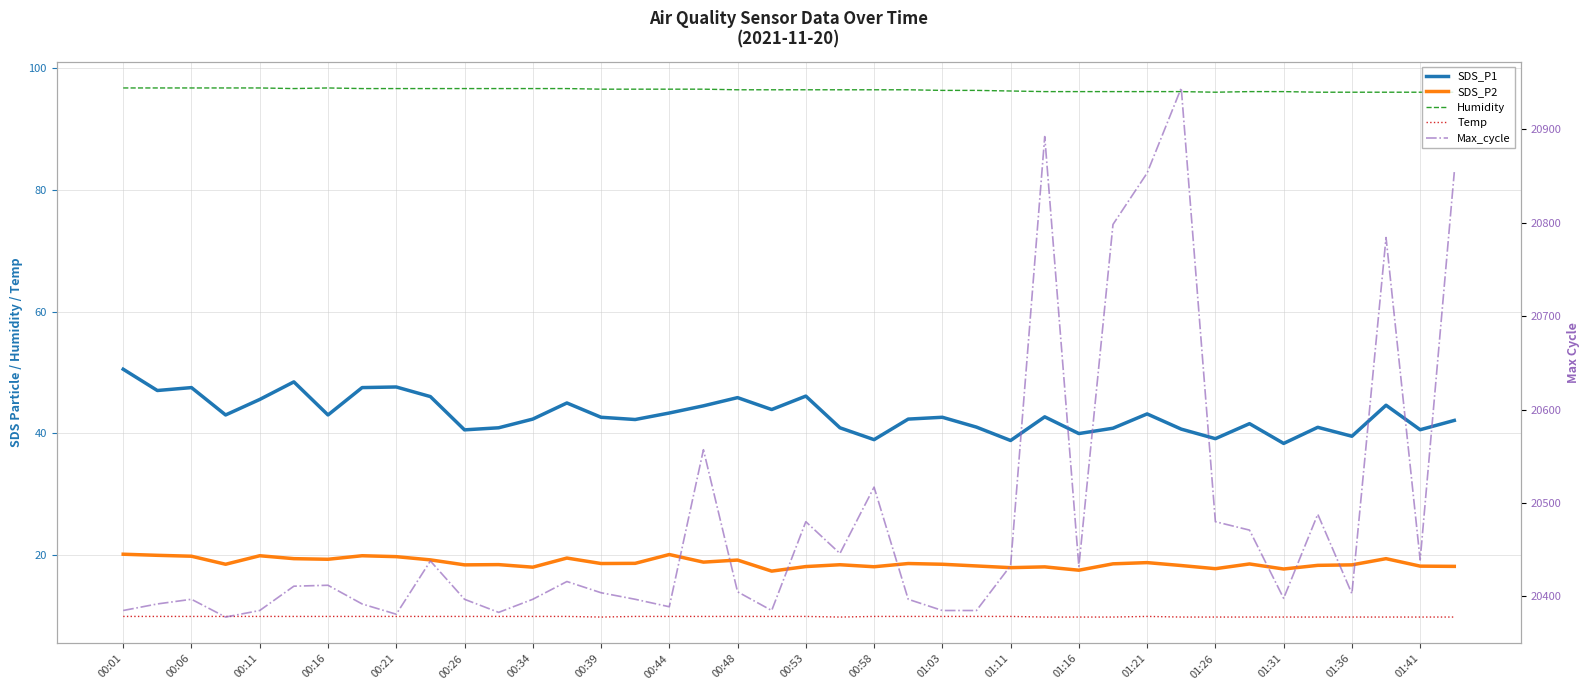

What is the value of the SDS_P2 point at the 7th from the left?

19.3